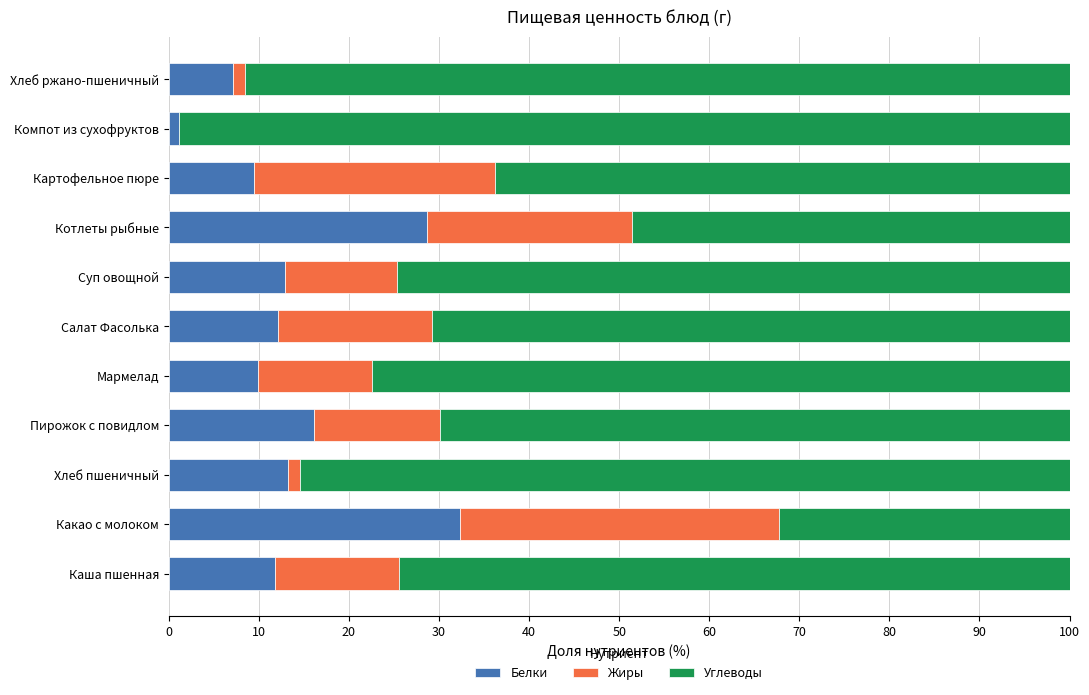

What is the highest value of the Белки series?

32.3